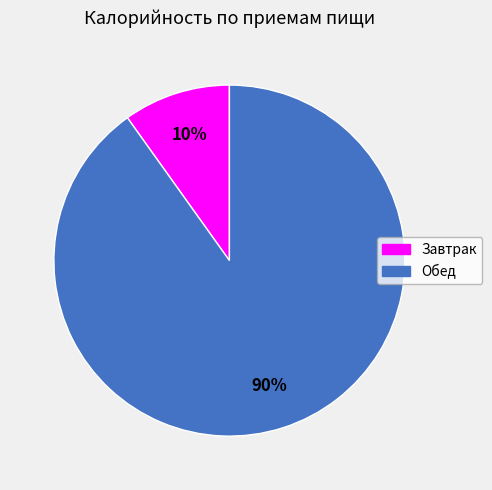

To the nearest percent, what is the average slice percentage?

50%